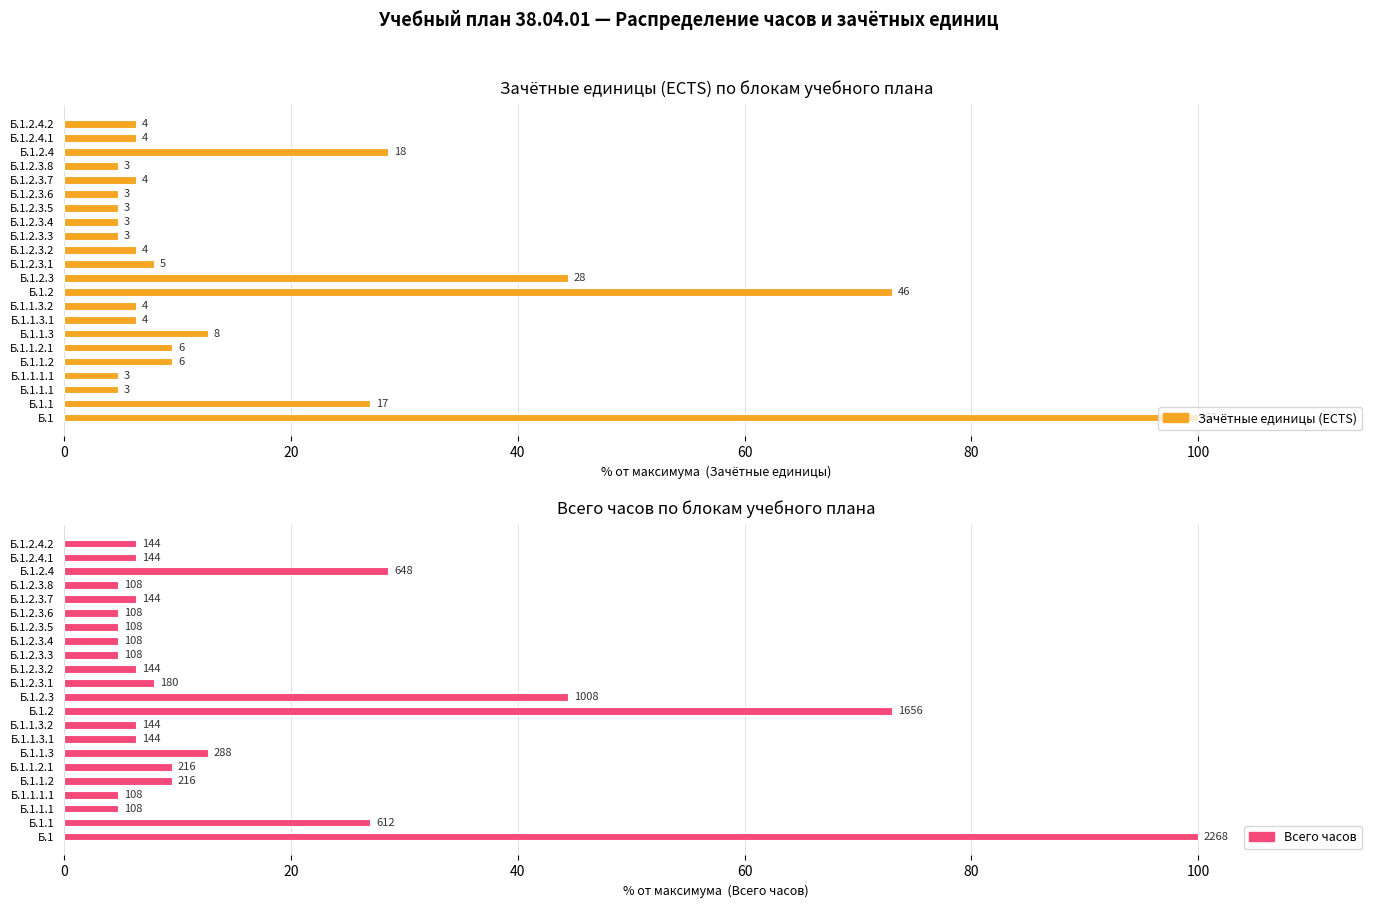

True or false: Всего часов has a value of 7.1 at Б.1.2.3.4.

False